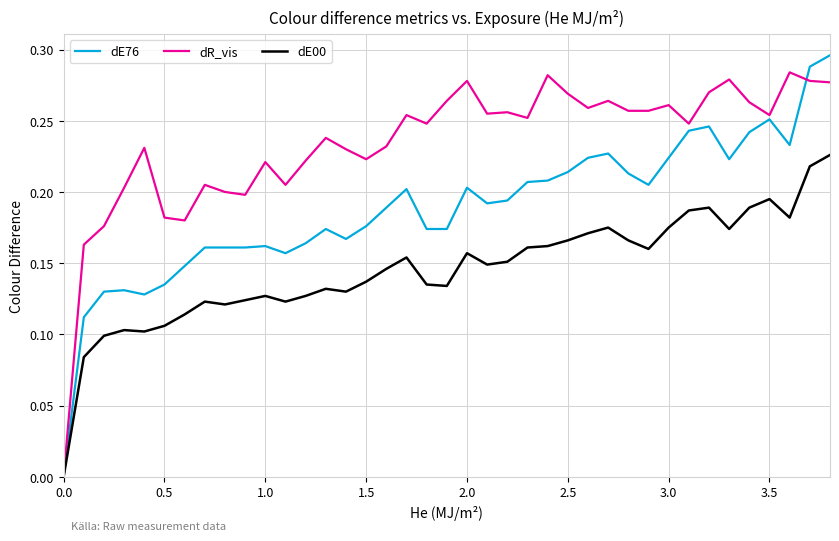

Which series has the widest spread of values?

dE76